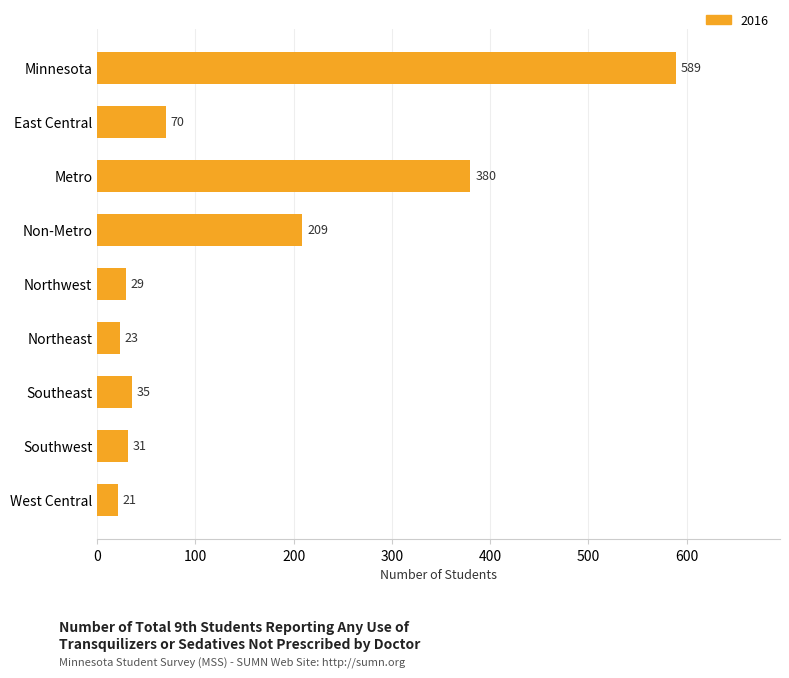

Reading top to bottom, transcribe all the data shown in this chart.

589	70	380	209	29	23	35	31	21